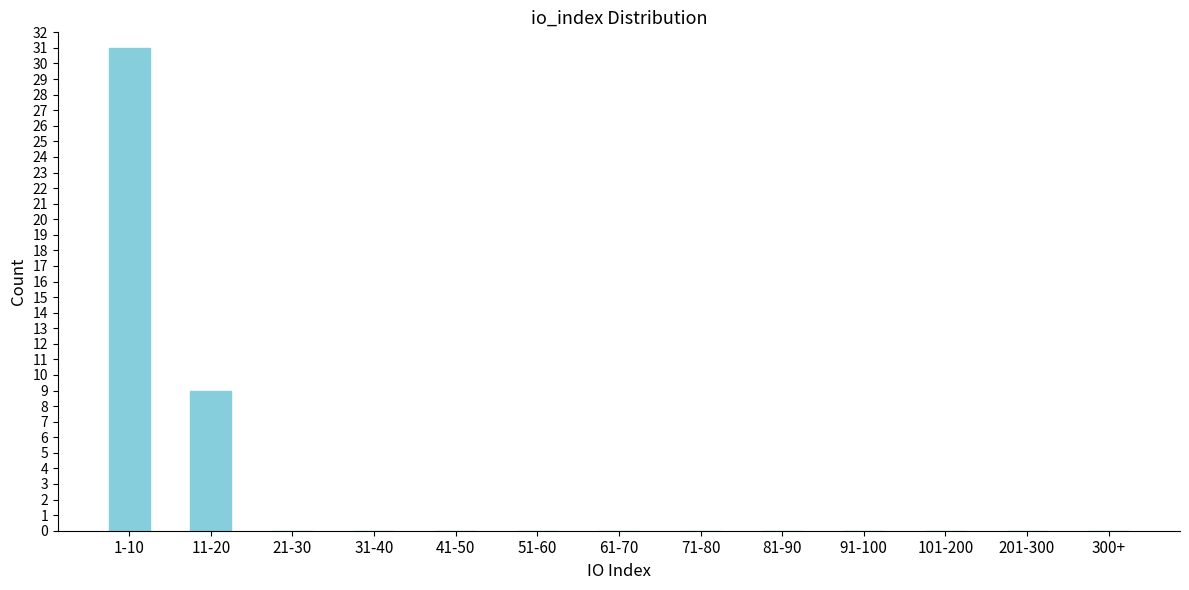

Reading left to right, what are all the values shown in this chart?

1-10=31	11-20=9	21-30=0	31-40=0	41-50=0	51-60=0	61-70=0	71-80=0	81-90=0	91-100=0	101-200=0	201-300=0	300+=0